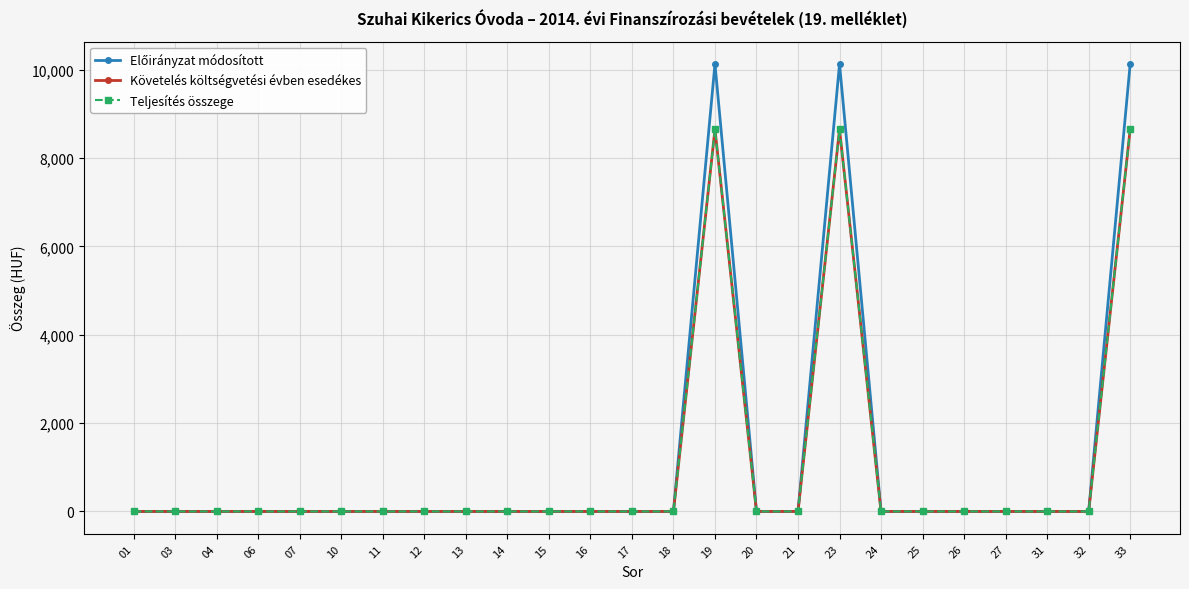

At which category does Teljesítés összege reach its first local peak?

19